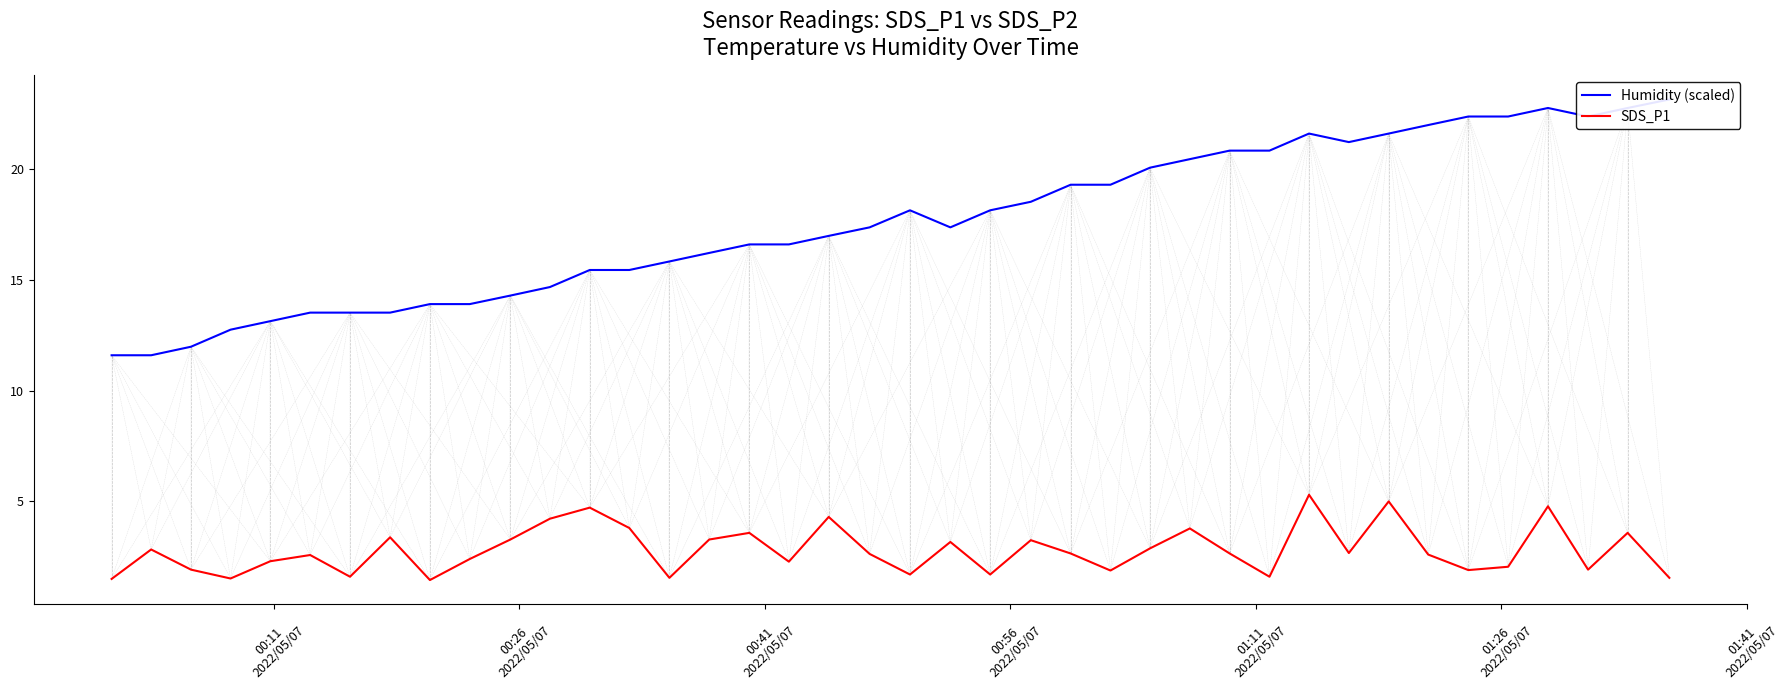

Which series has the largest range (max minus min)?

Humidity (scaled)